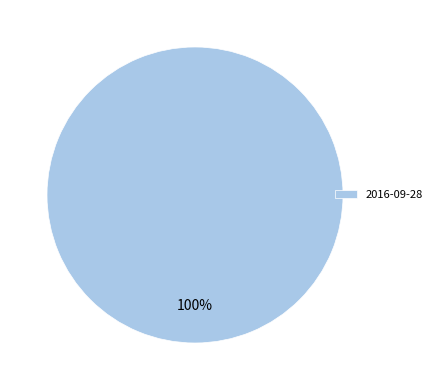

True or false: 2016-09-28 accounts for 100% of the total.

True